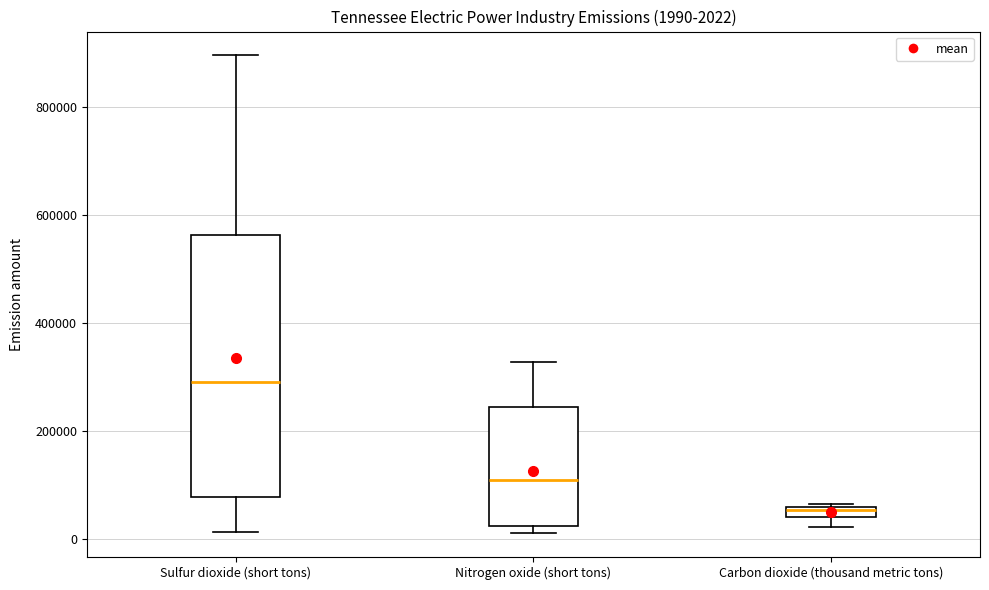

Comparing the boxes themselves (not the whiskers), which one is the tallest?

Sulfur dioxide (short tons)